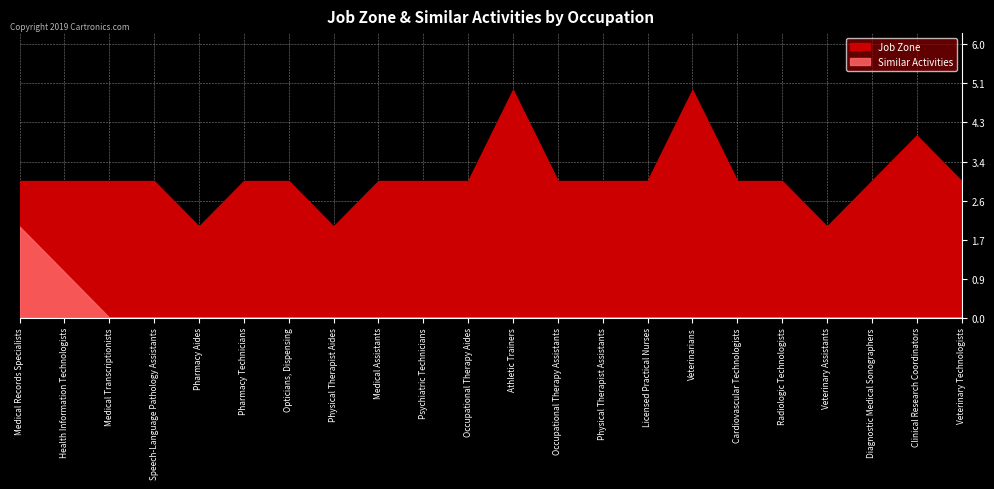

Is the value of Similar Activities at Radiologic Technologists greater than the value of Job Zone at Medical Records Specialists?

No